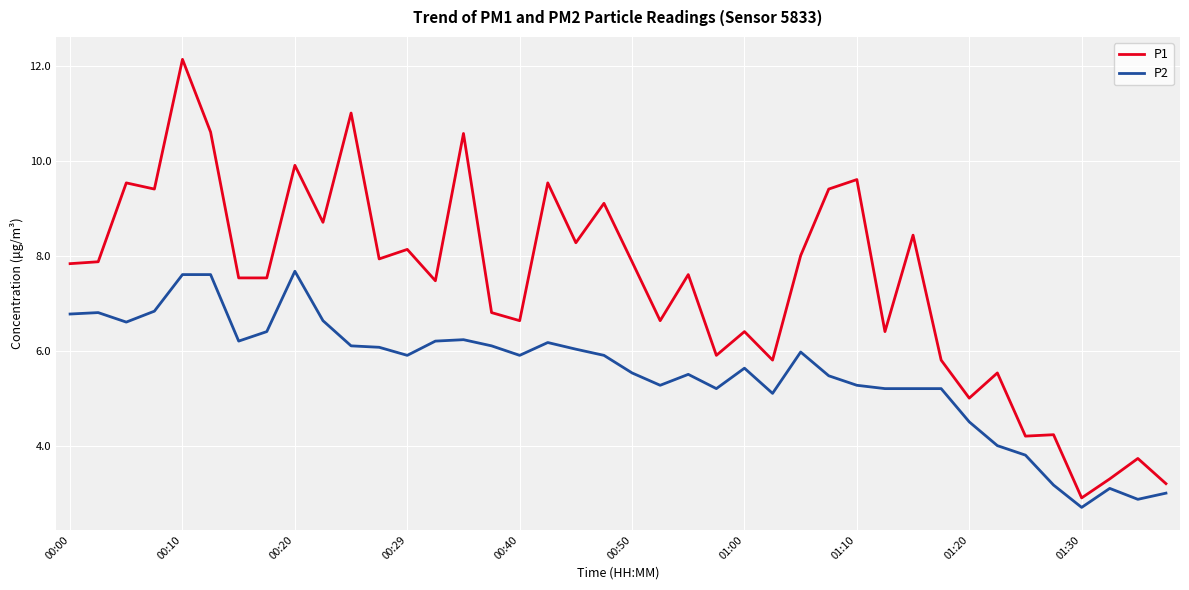

What is the maximum value shown in the chart?

12.1